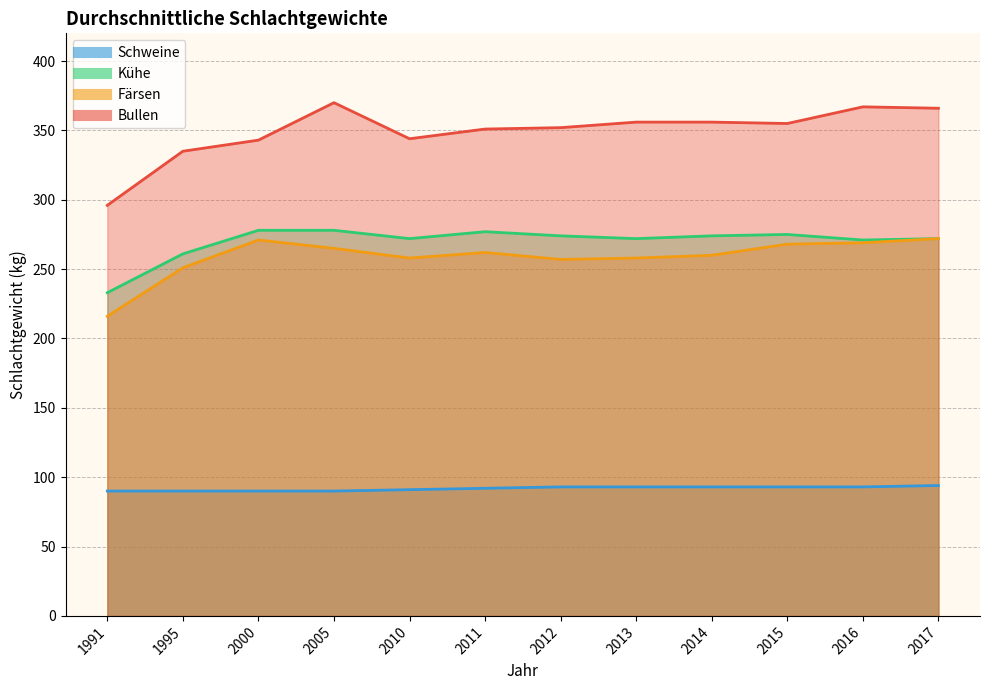

What is the sum of the Färsen values at 1991 and 2017?

488